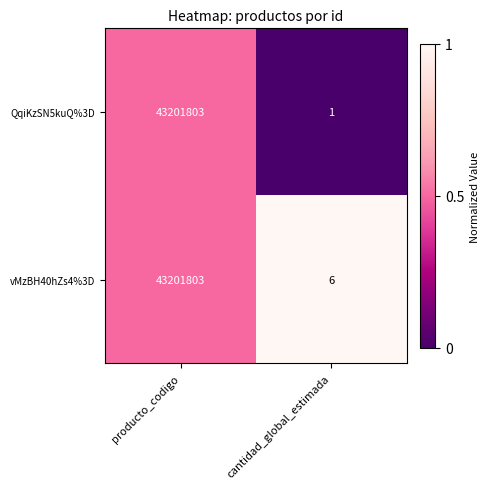

How many series are shown in this chart?

2